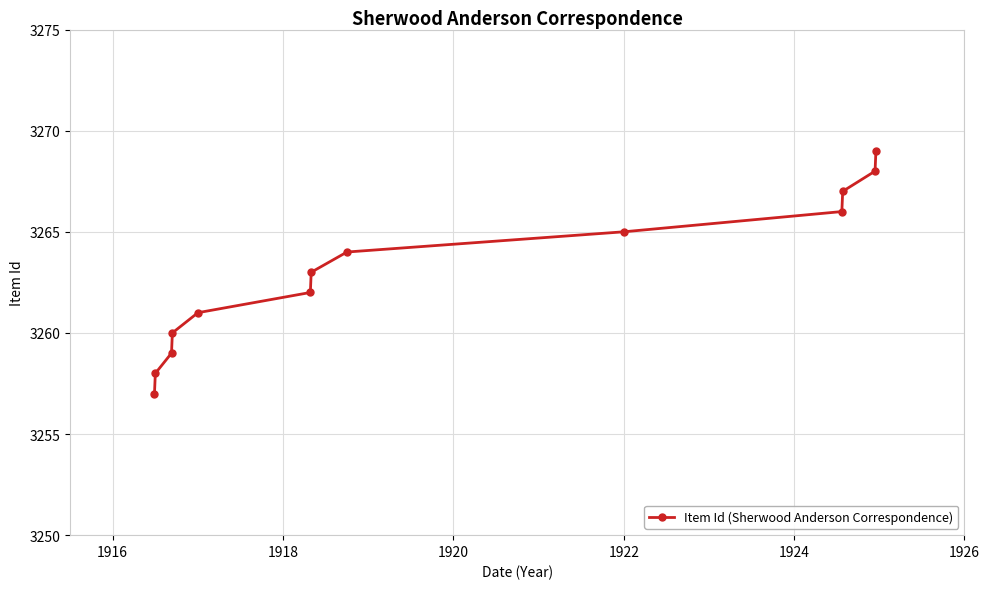

What is the difference between the maximum and minimum values?

12